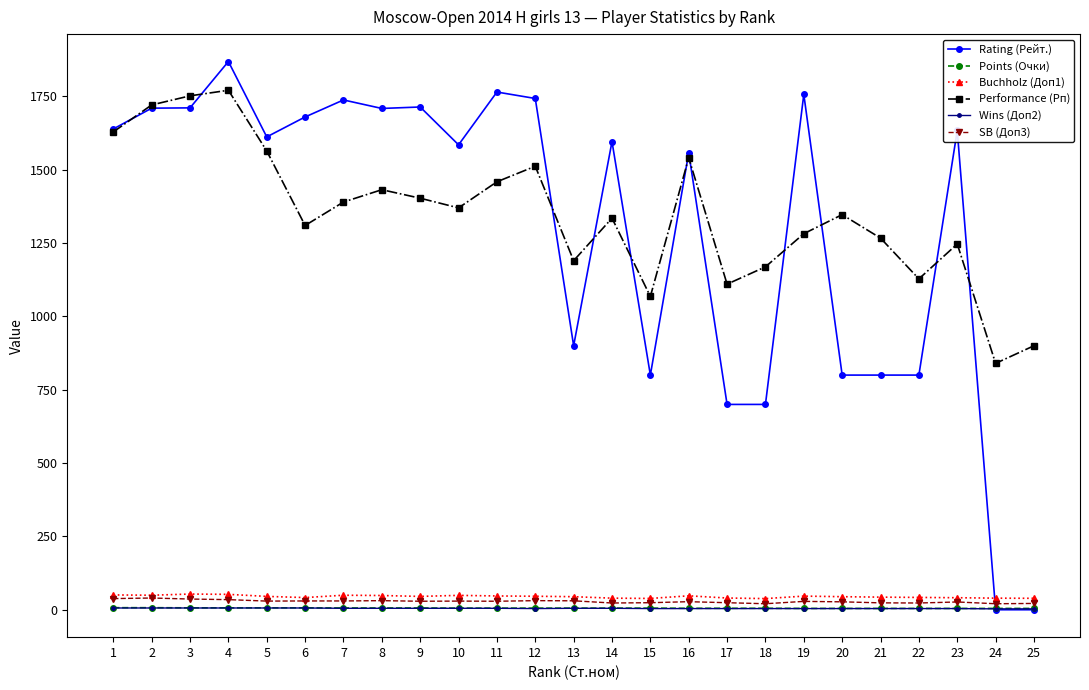

Which series has the largest range (max minus min)?

Rating (Рейт.)